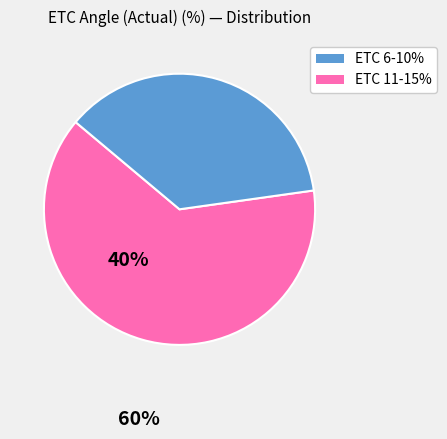

Is there a majority slice in this chart?

Yes